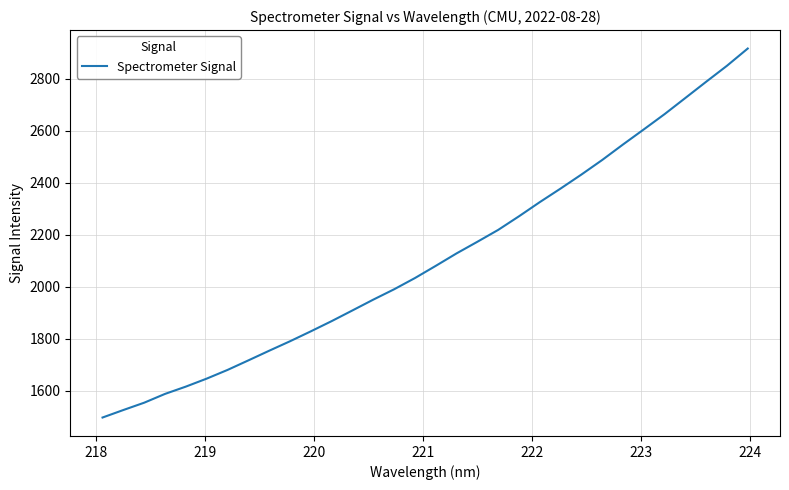

What is the greatest value displayed?

2916.9